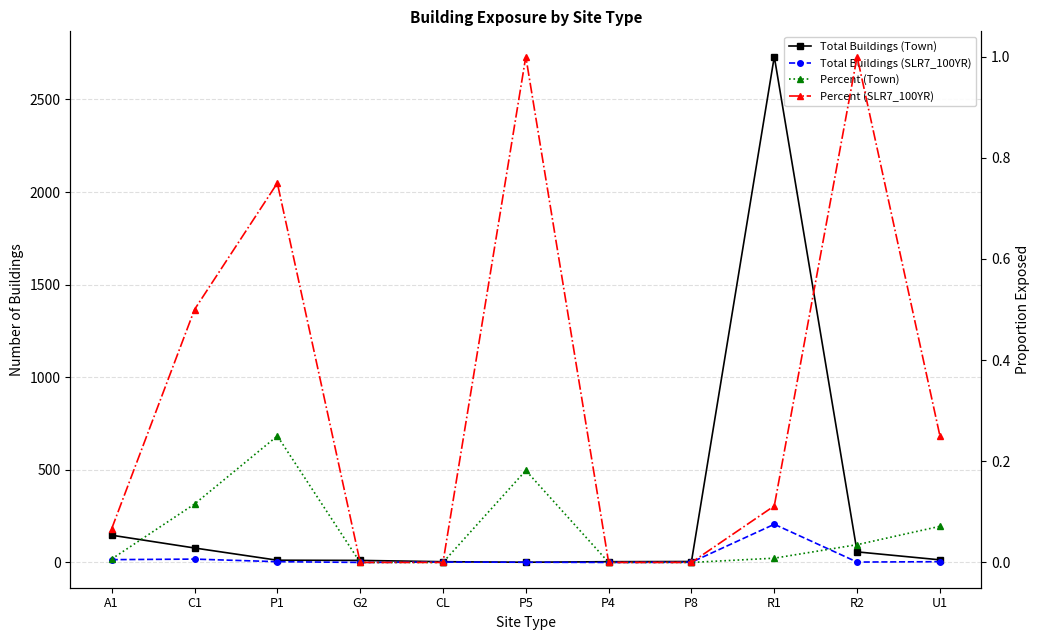

List the series in order of their peak value, highest first.

Total Buildings (Town), Total Buildings (SLR7_100YR), Percent (SLR7_100YR), Percent (Town)